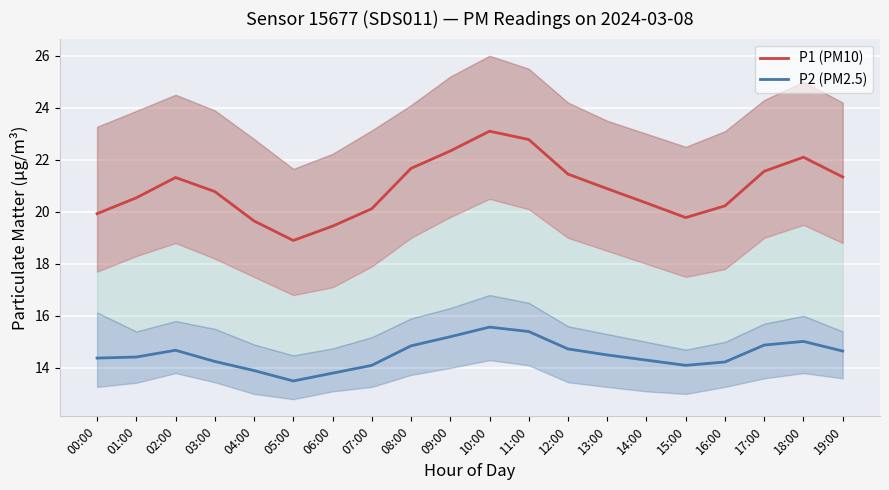

Which category has the highest value in the P2 (PM2.5) series?

10:00